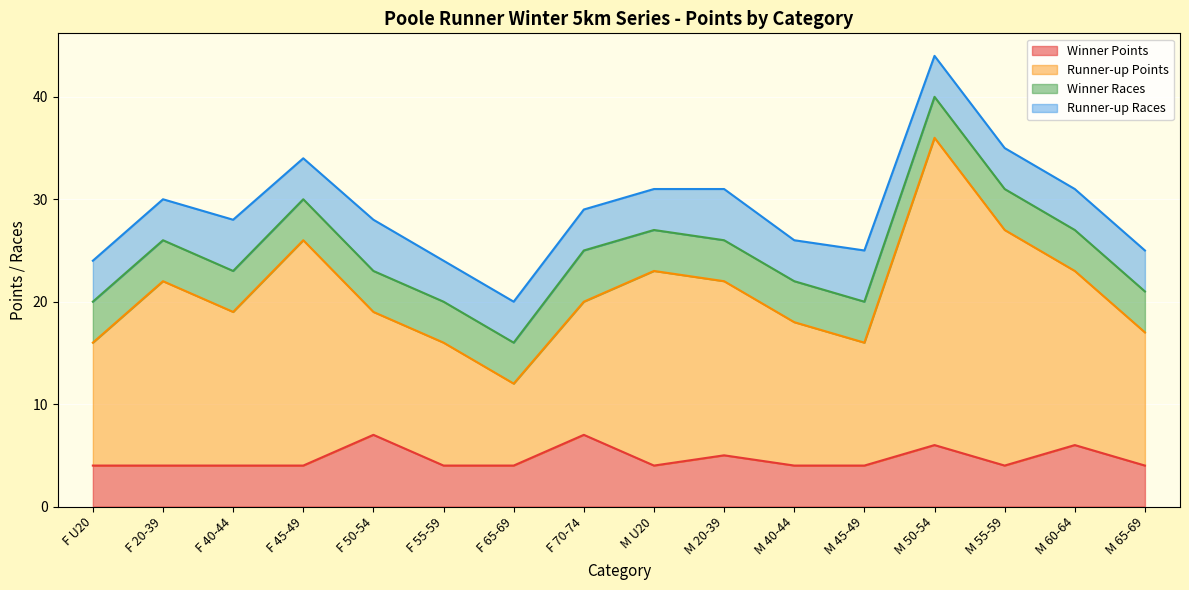

What is the average value of the Winner Points series?

5